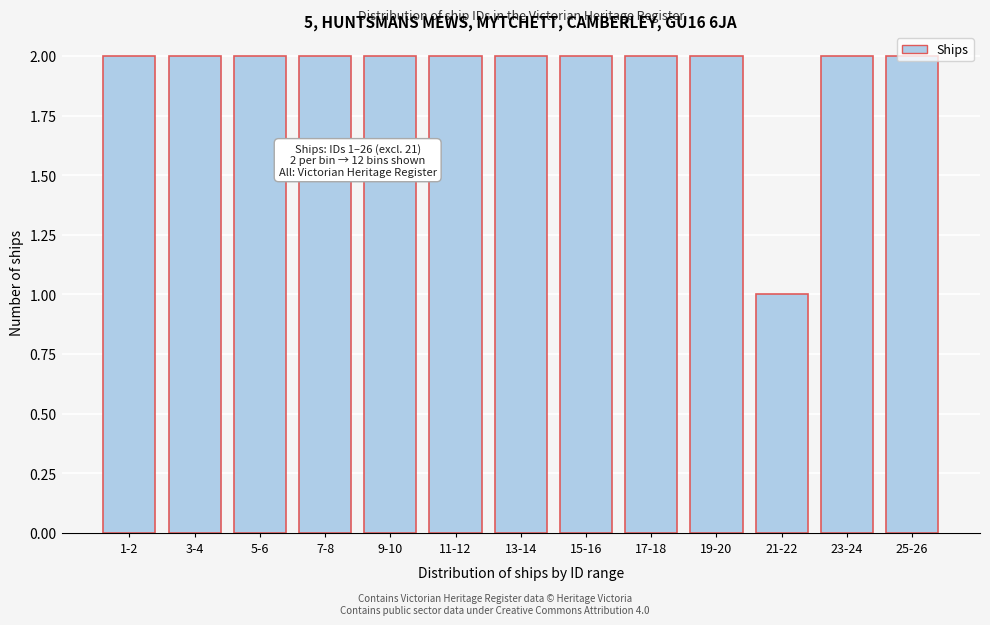

What is the label of the 6th bar from the left?

11-12